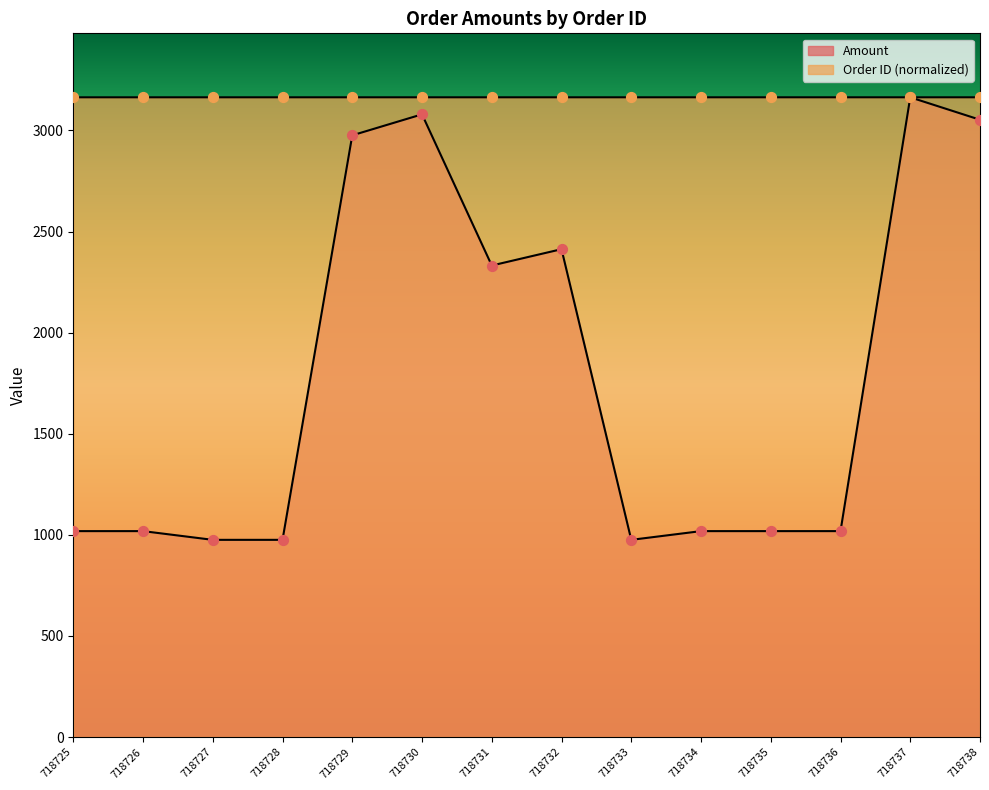

Which series contains the highest Y value?

Amount